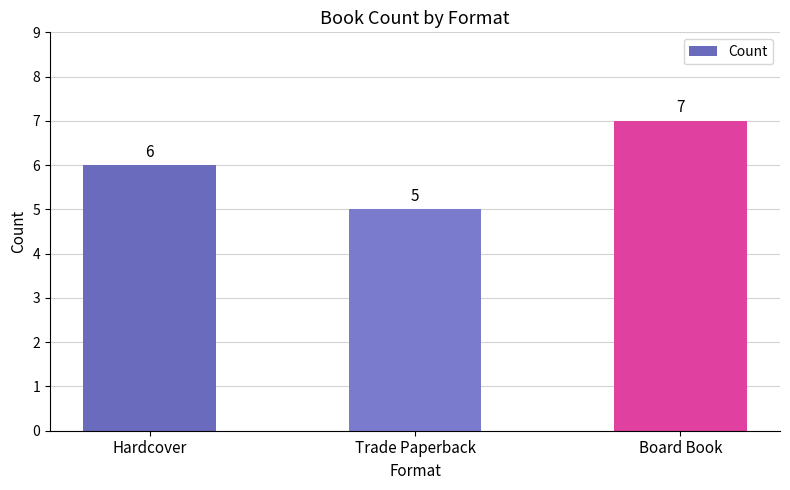

List the labels in order of value, largest first.

Board Book, Hardcover, Trade Paperback